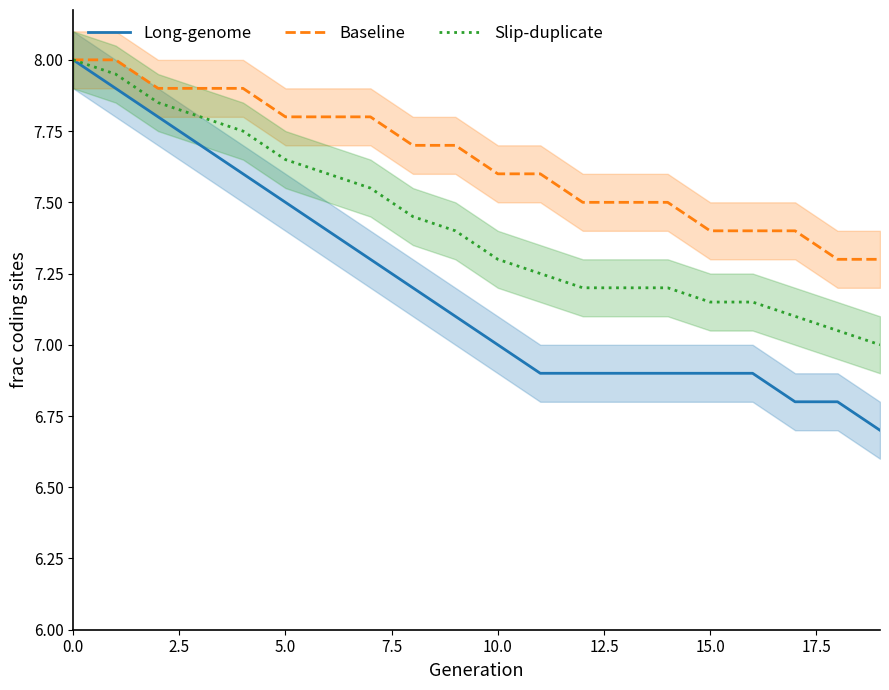

At how many categories does at least one series exceed 7?

20